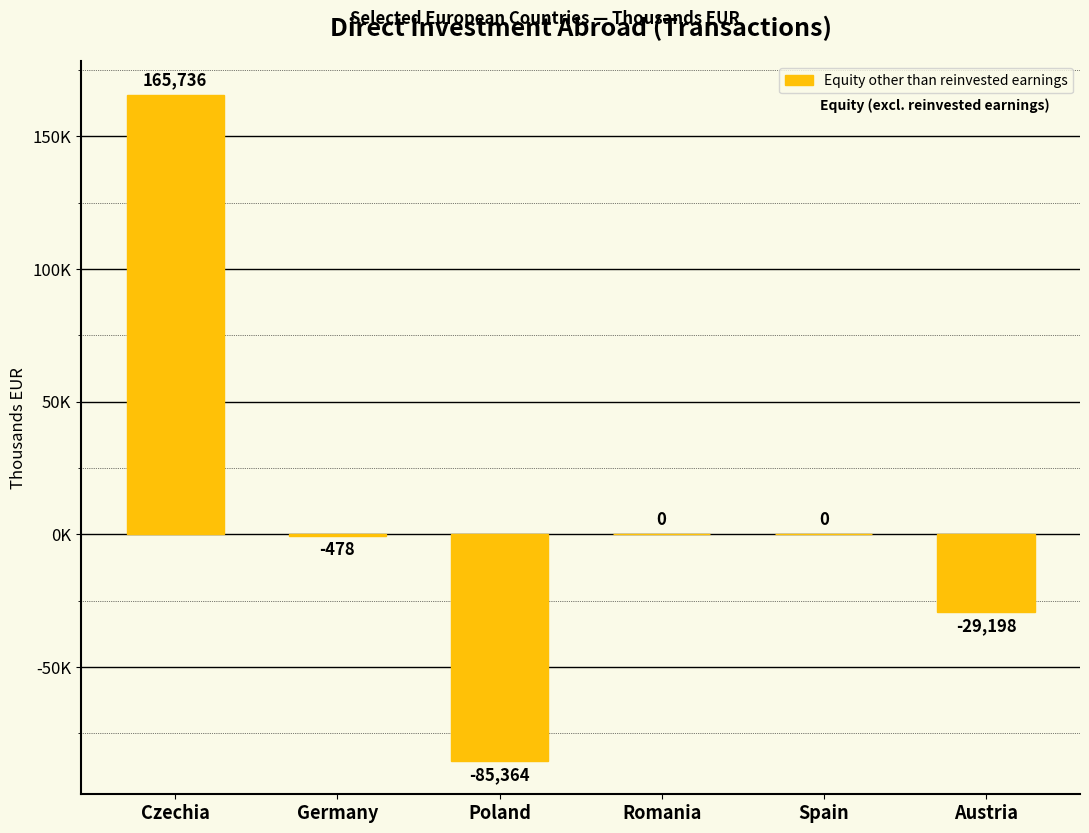

True or false: the data shows 65397 at Czechia.

False